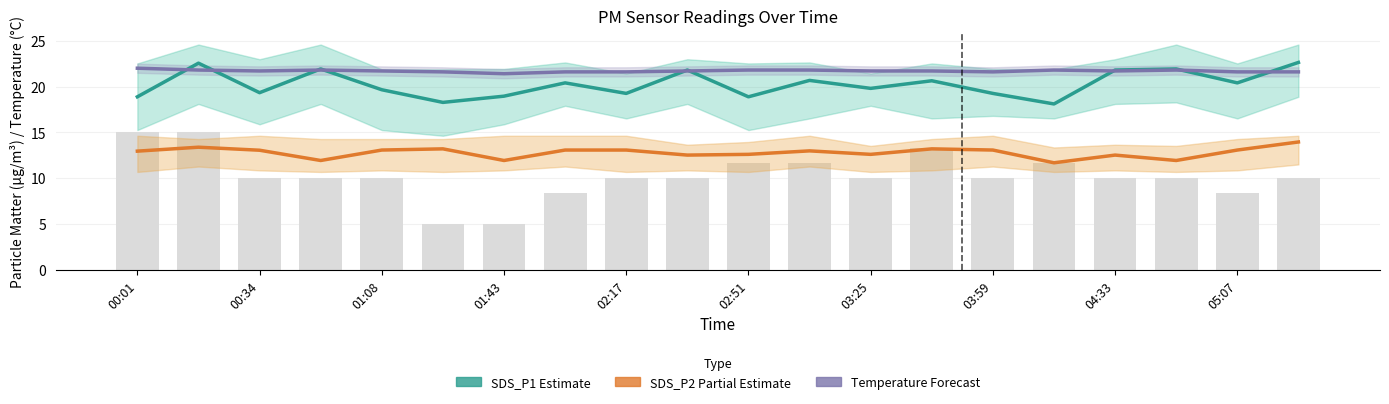

At 02:17, list the series in order from largest to smallest.

Temperature Forecast, SDS_P1 Estimate, SDS_P2 Partial Estimate